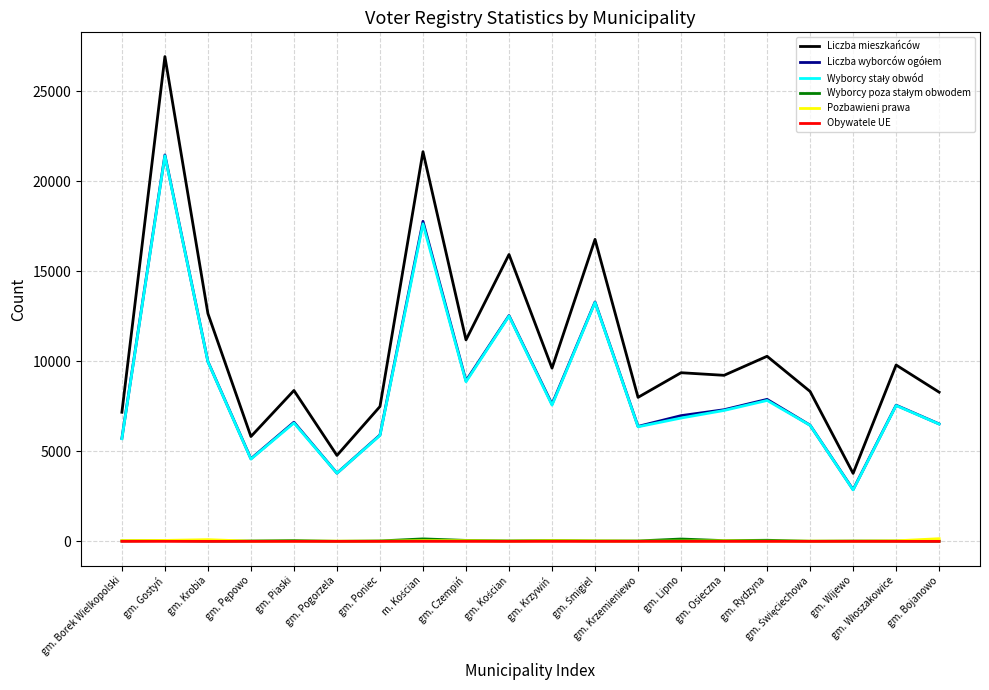

The value of Liczba mieszkańców at gm. Rydzyna is 18328. True or false?

False